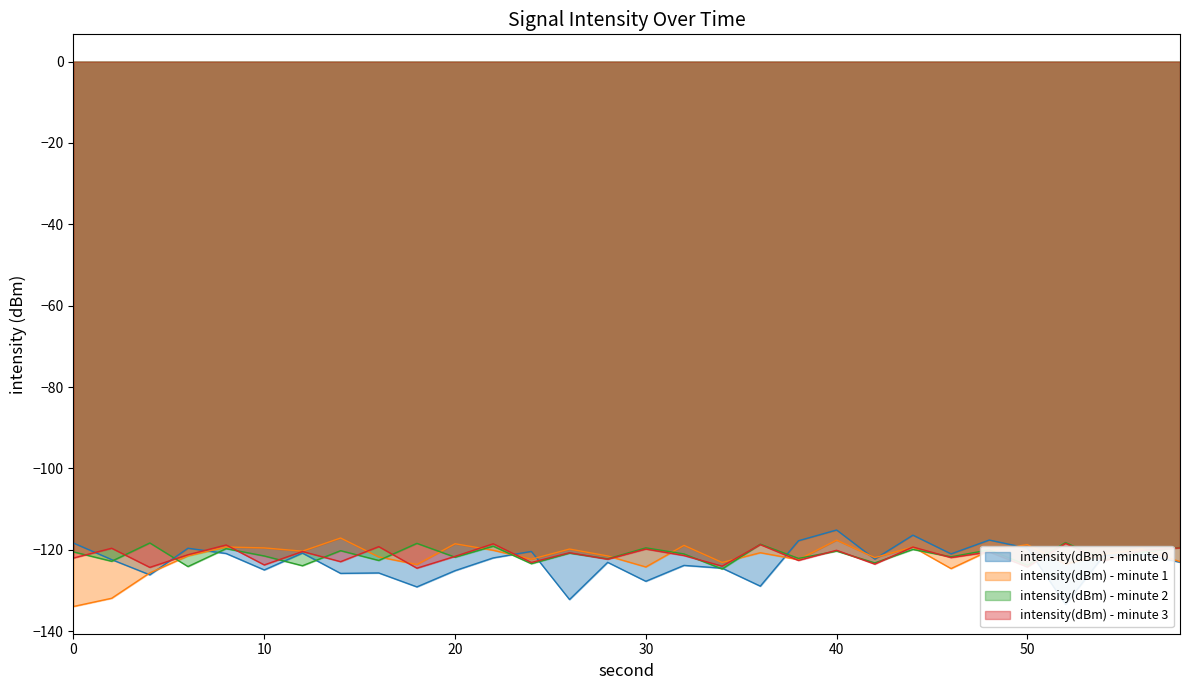

What is the difference between the intensity(dBm) - minute 0 values at 26 and 54?

10.8